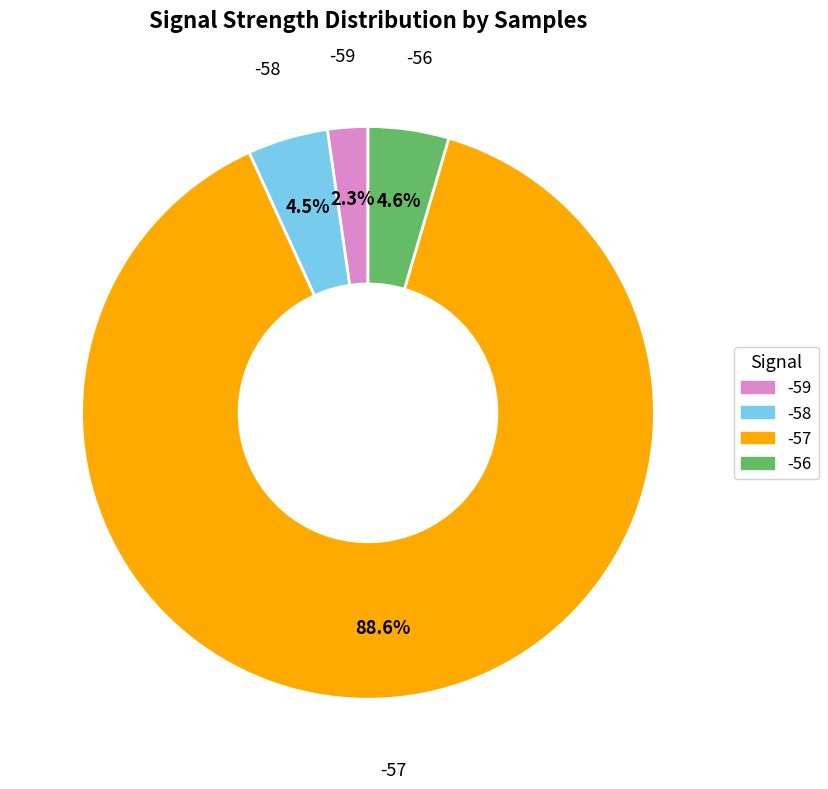

How many segments does this pie chart have?

4